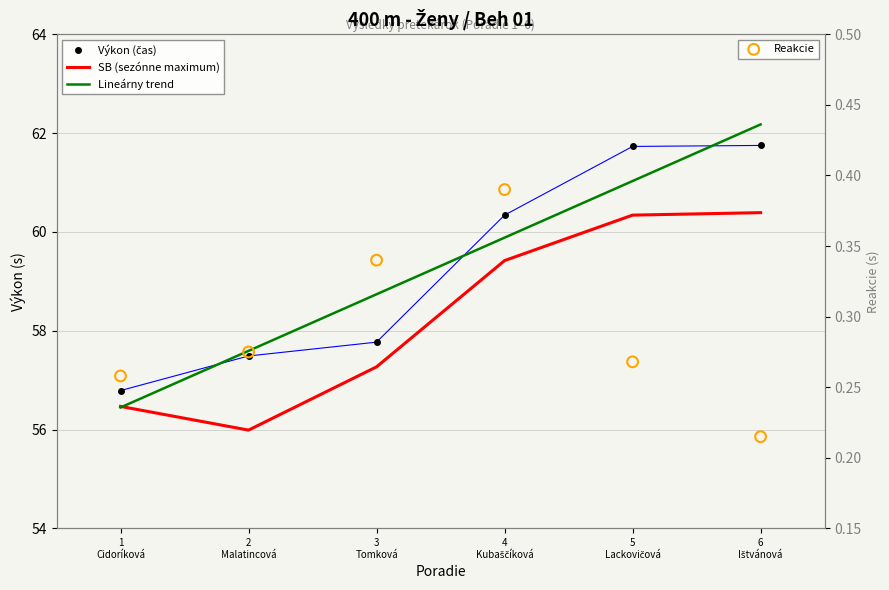

Which series contains the highest Y value?

Lineárny trend